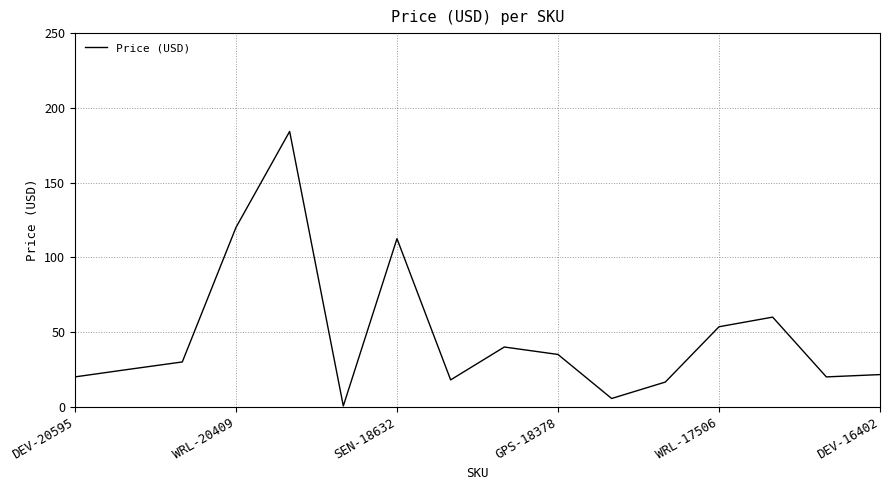

What is the difference between the maximum and minimum values?

183.7